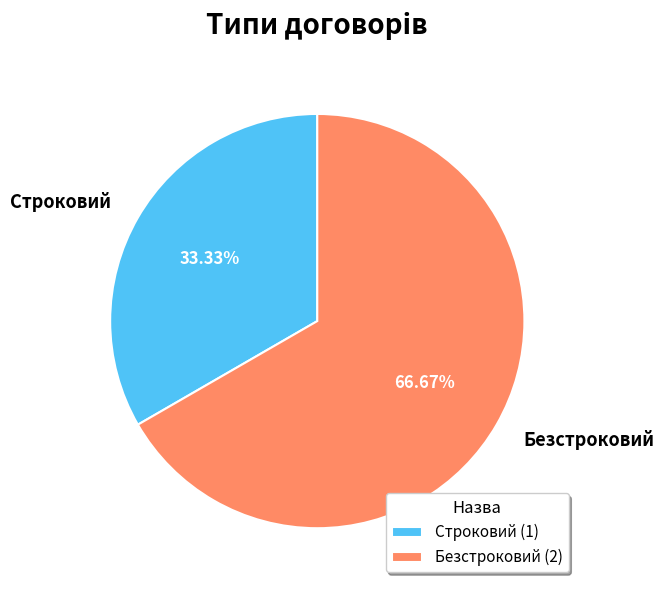

How many slices are in this pie chart?

2